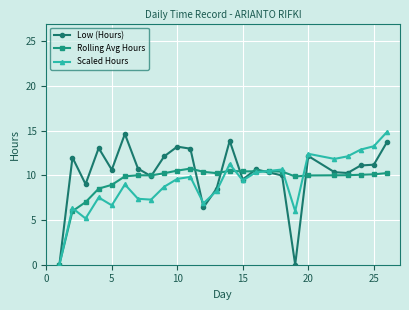

Does the chart display data point markers on the line(s)?

Yes